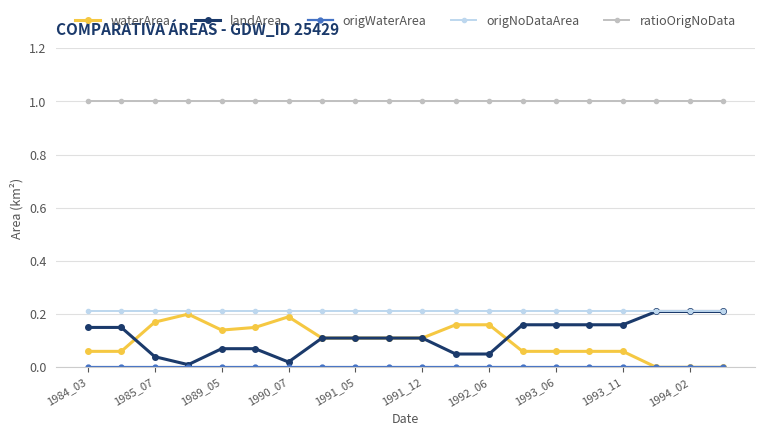

What is the value of the ratioOrigNoData point at the 6th from the left?

1.0